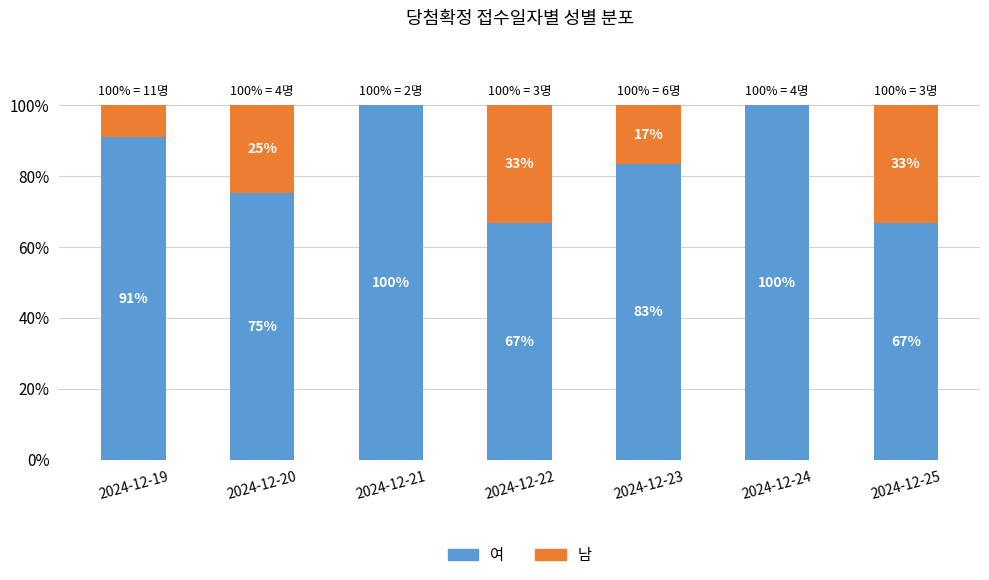

What is the total value across all series at 2024-12-20?

100.0